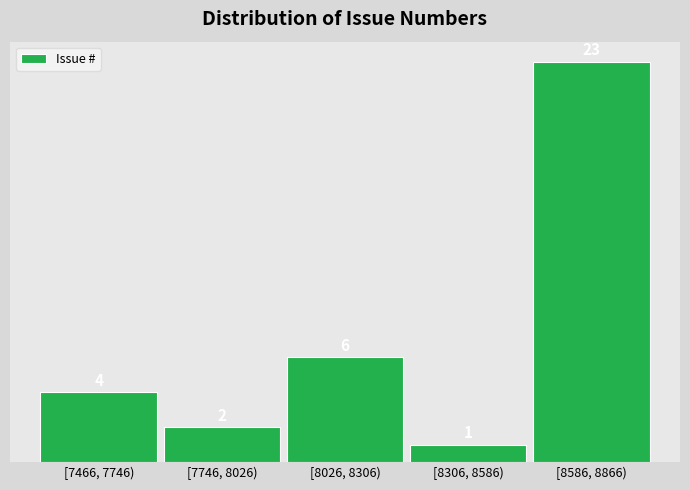

Reading right to left, extract all data points from this chart.

23	1	6	2	4